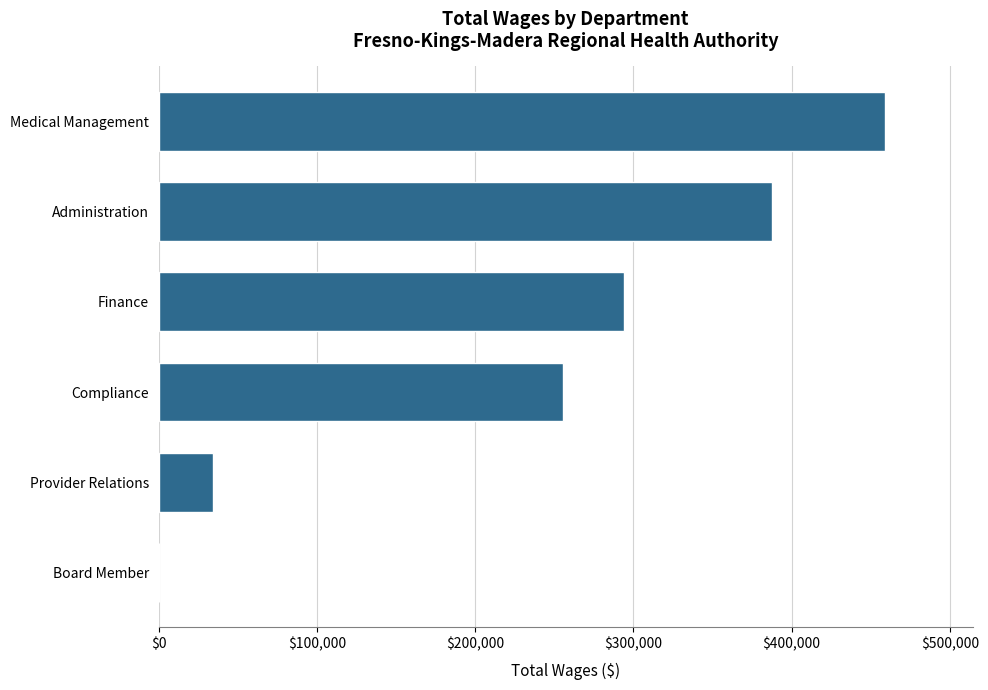

How many categories are shown in the chart?

6